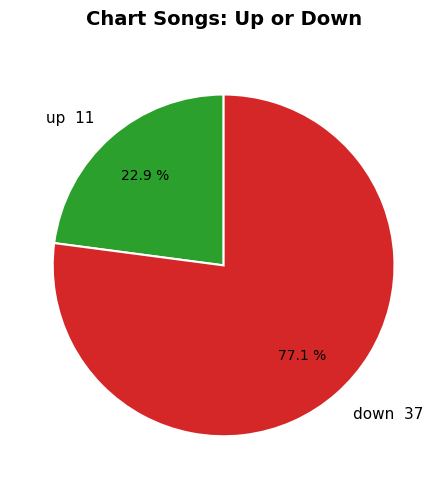

To the nearest percent, what is the difference between the largest and smallest slice percentages?

54%